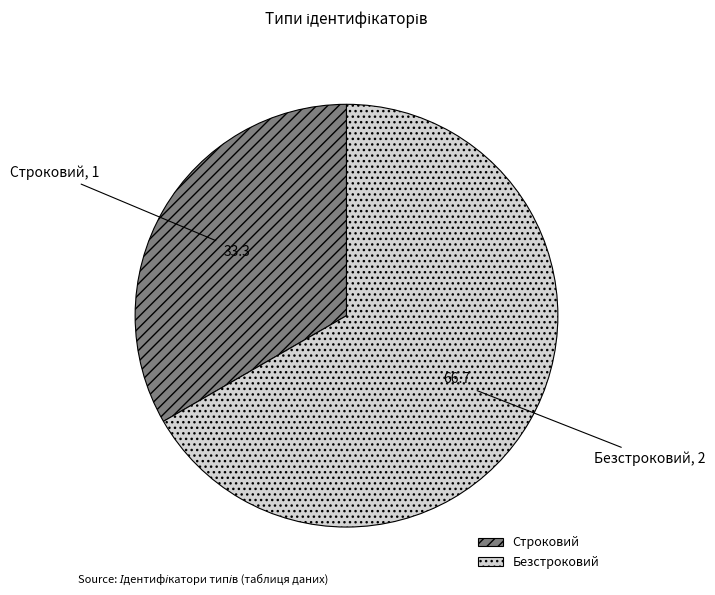

Does Строковий account for over 50% of the chart?

No